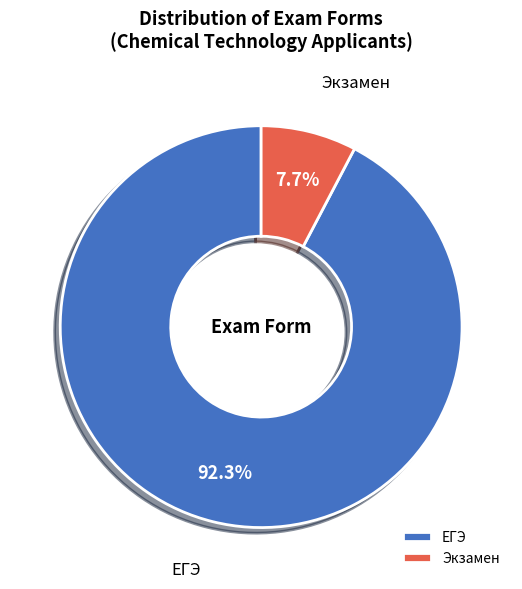

Which category has the biggest portion of the pie?

ЕГЭ